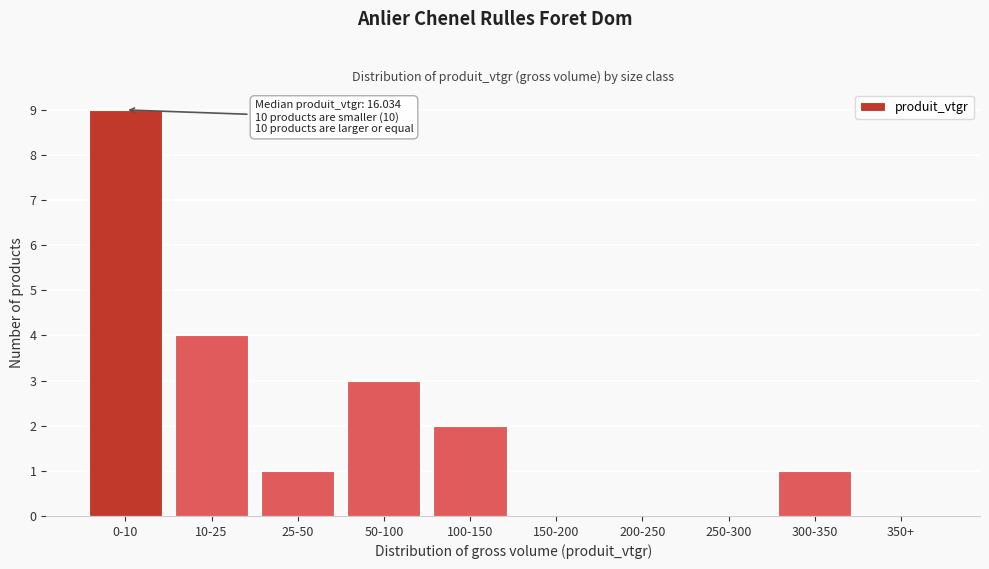

Reading left to right, list all the values displayed in this chart.

0-10=9	10-25=4	25-50=1	50-100=3	100-150=2	150-200=0	200-250=0	250-300=0	300-350=1	350+=0